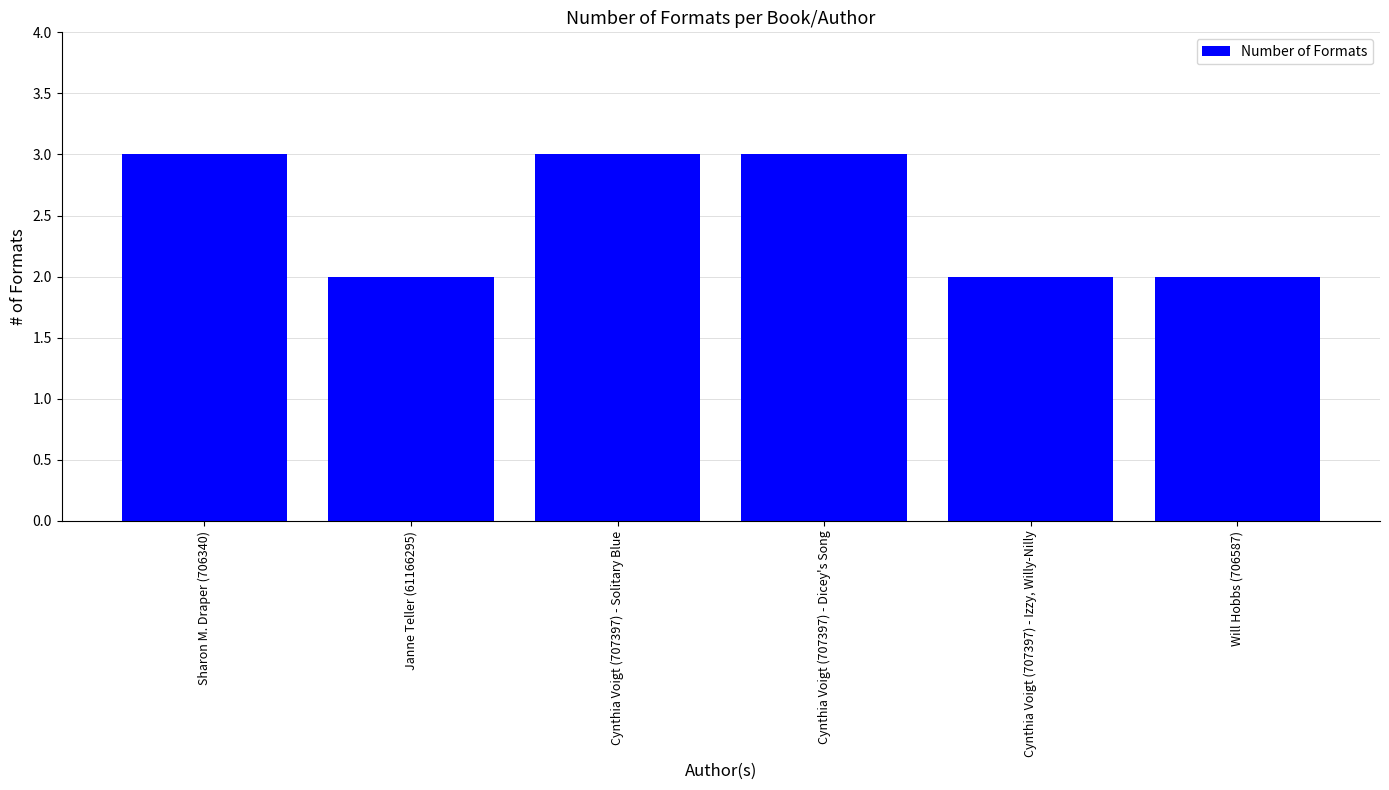

True or false: the data shows 3 at Will Hobbs (706587).

False